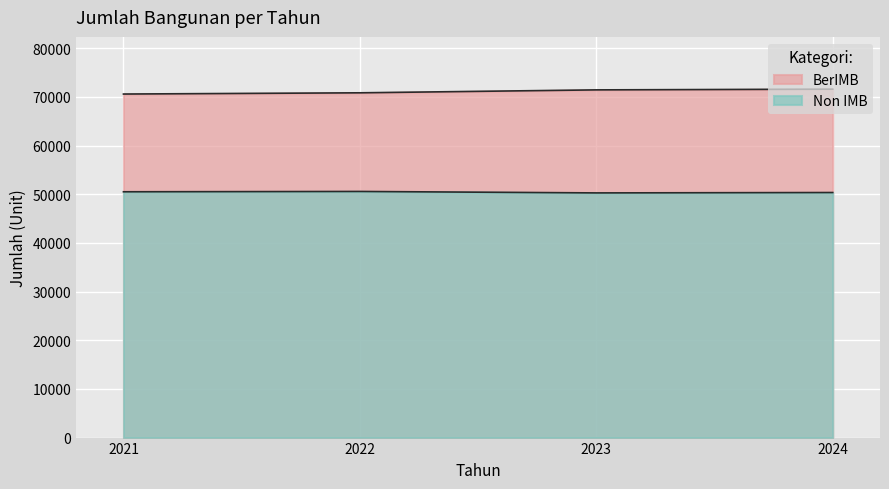

What is the total value across all series at 2022?

121387